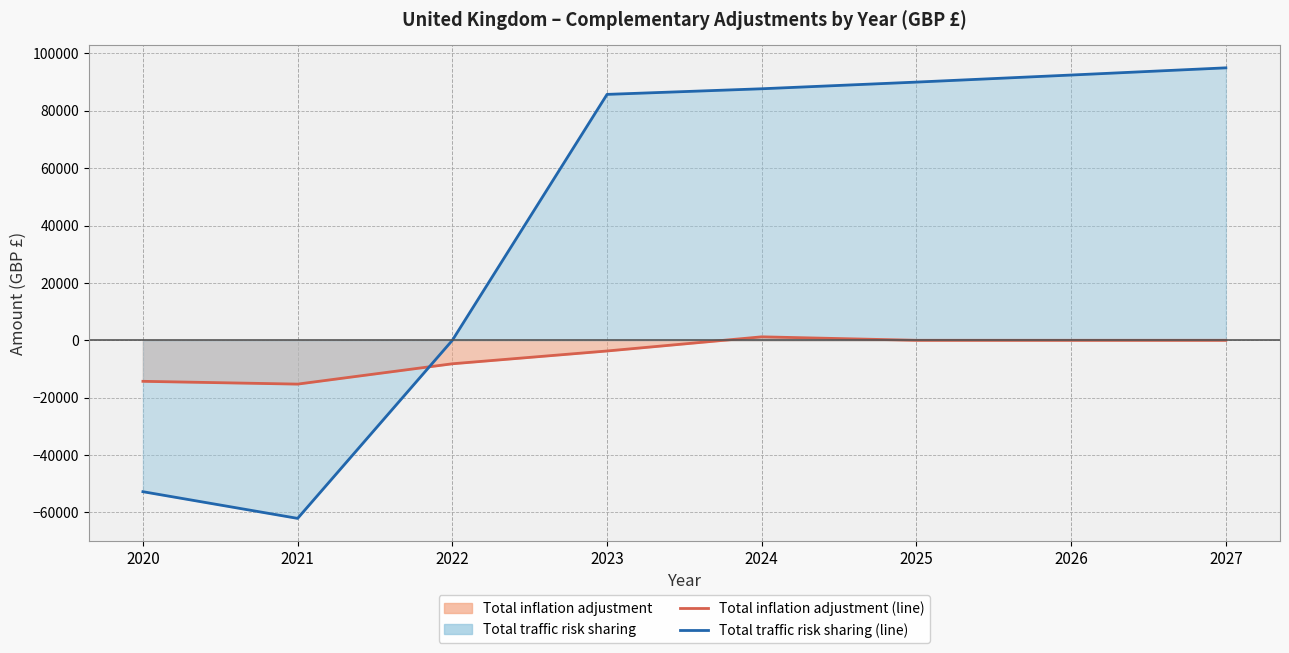

Reading left to right, extract all data points from this chart.

Total inflation adjustment (line): 2020=-14298.9	2021=-15272.3	2022=-8185.9	2023=-3724.4	2024=1211.0	2025=0.0	2026=0.0	2027=0.0
Total traffic risk sharing (line): 2020=-52778.6	2021=-62084.3	2022=0.0	2023=85729.3	2024=87689.3	2025=90014.2	2026=92475.8	2027=94985.3